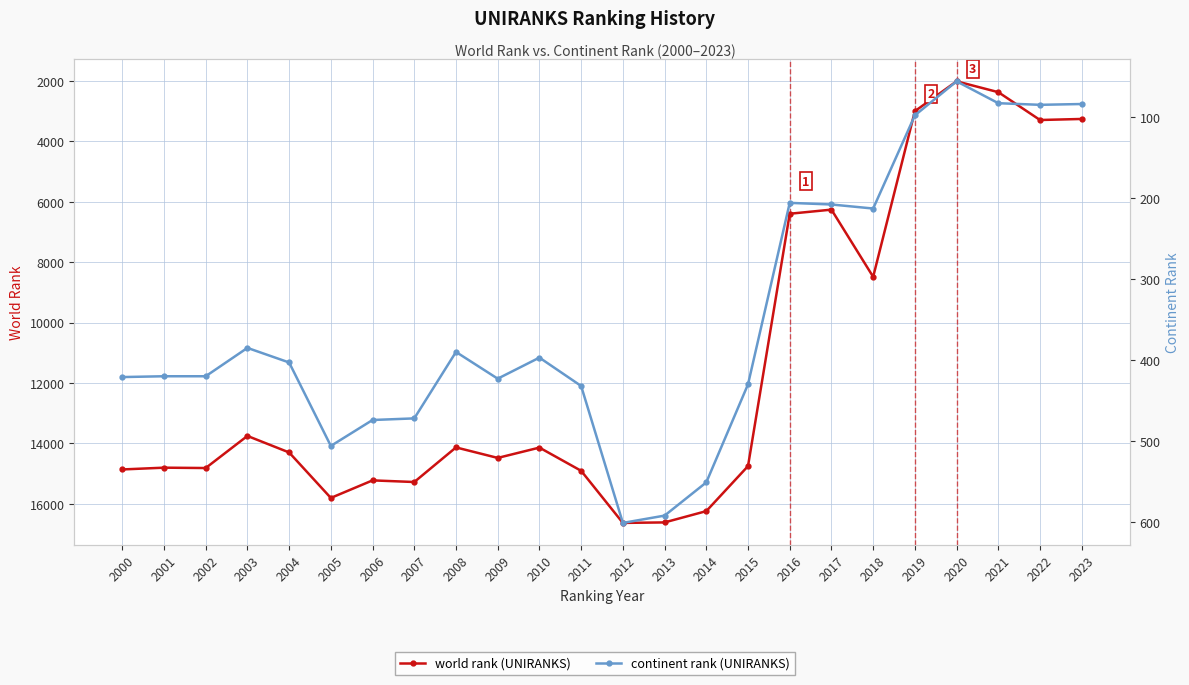

Between 2008 and 2021, which is larger?

2008